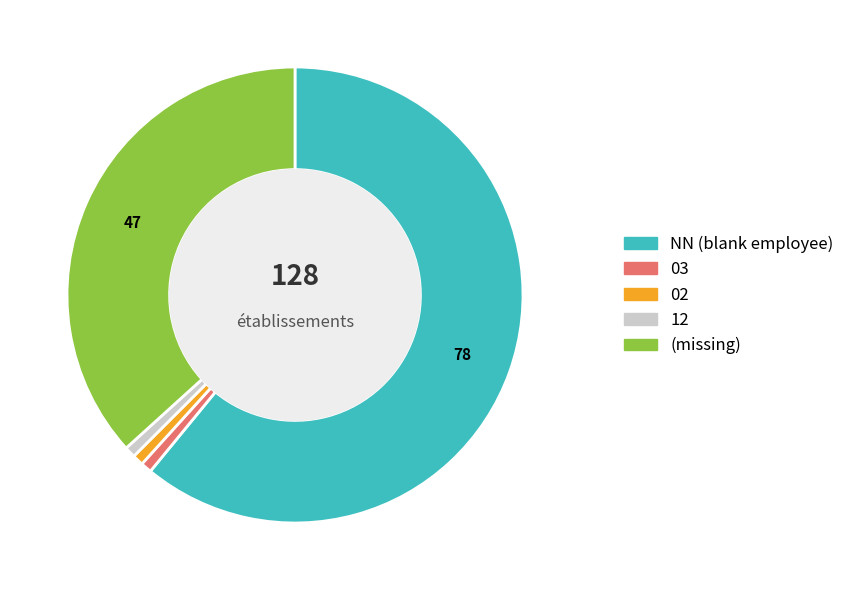

Is there a majority slice in this chart?

Yes